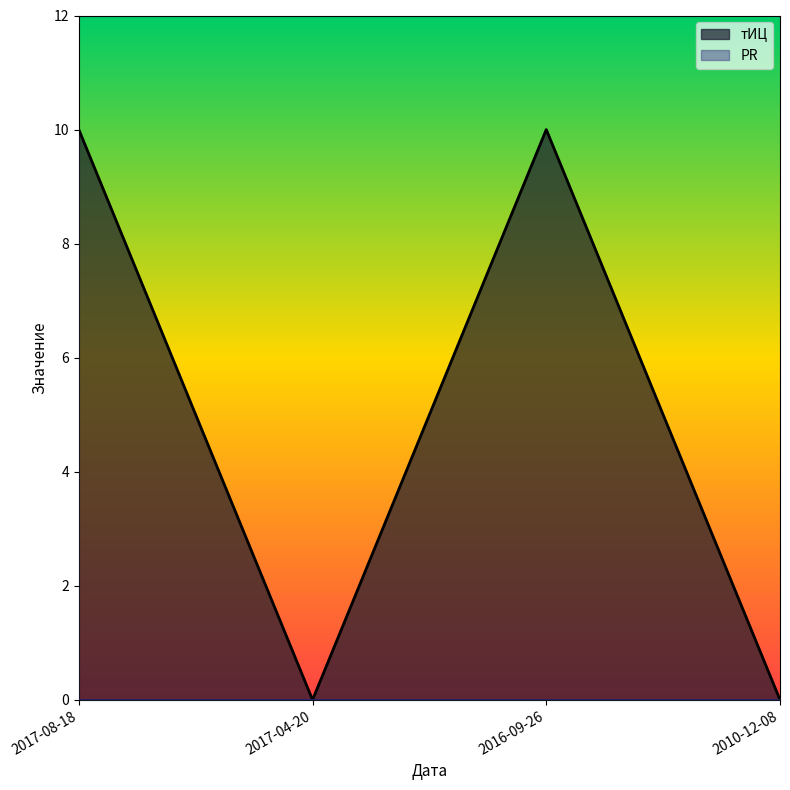

What position from the right is 2017-04-20?

3